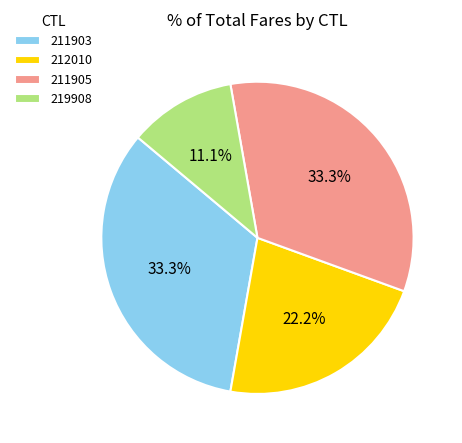

Which has a higher value, 219908 or 211905?

211905